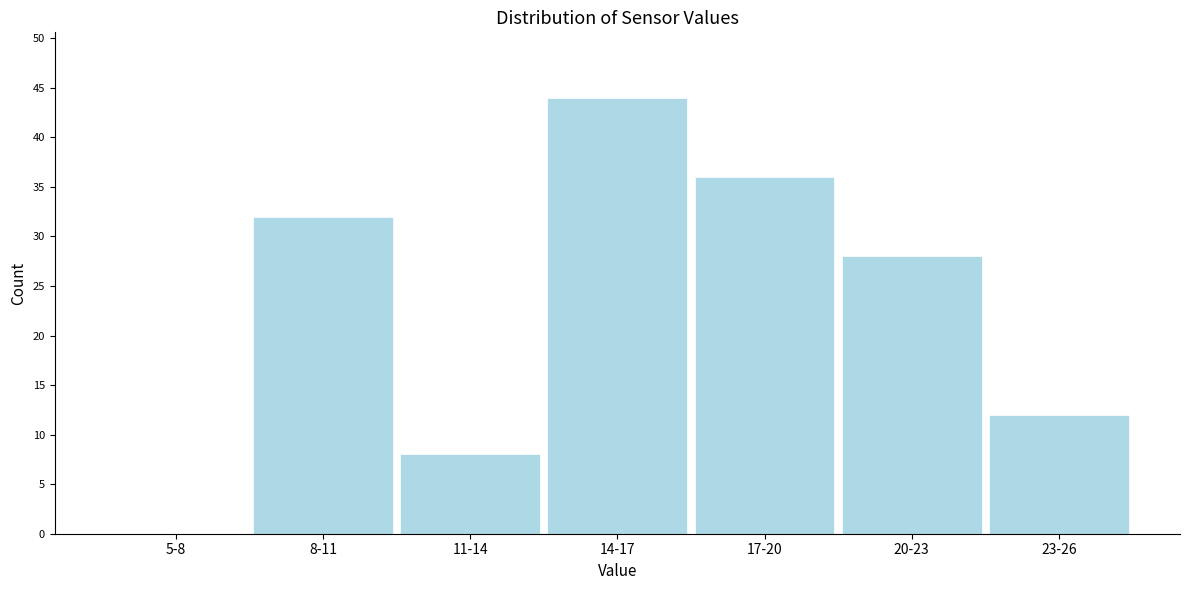

Reading left to right, what are all the values shown in this chart?

5-8=0	8-11=32	11-14=8	14-17=44	17-20=36	20-23=28	23-26=12